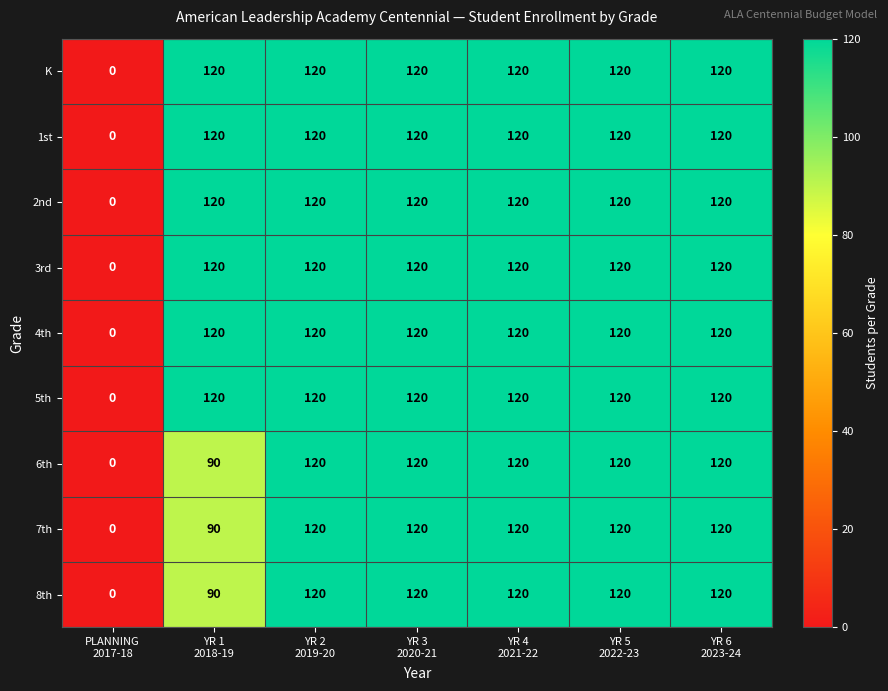

At how many categories does at least one series exceed 74?

6